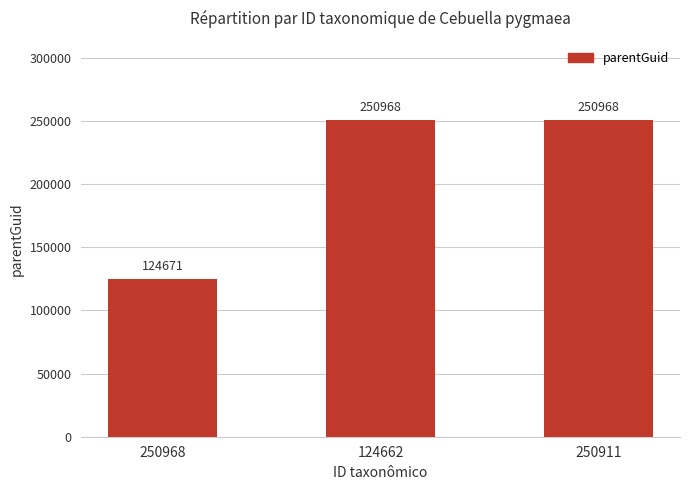

What is the difference between the maximum and minimum values?

126297